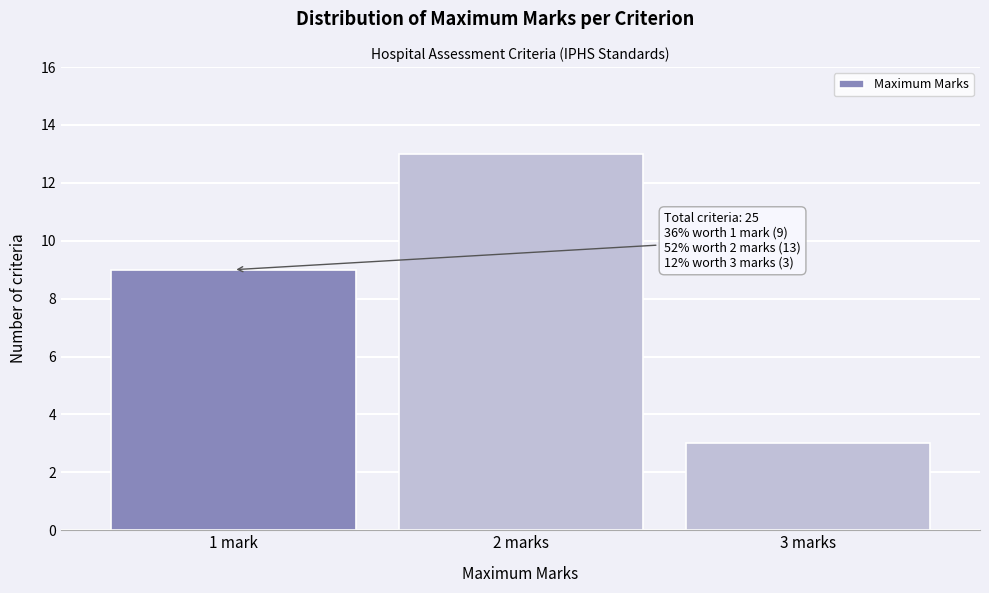

Reading left to right, extract all data points from this chart.

9	13	3